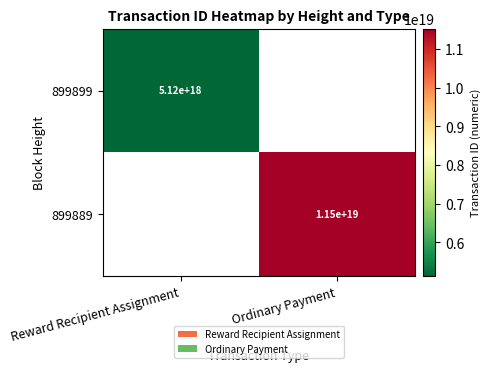

The 899899 series shows 2753612481800941056 at Reward Recipient Assignment. True or false?

False